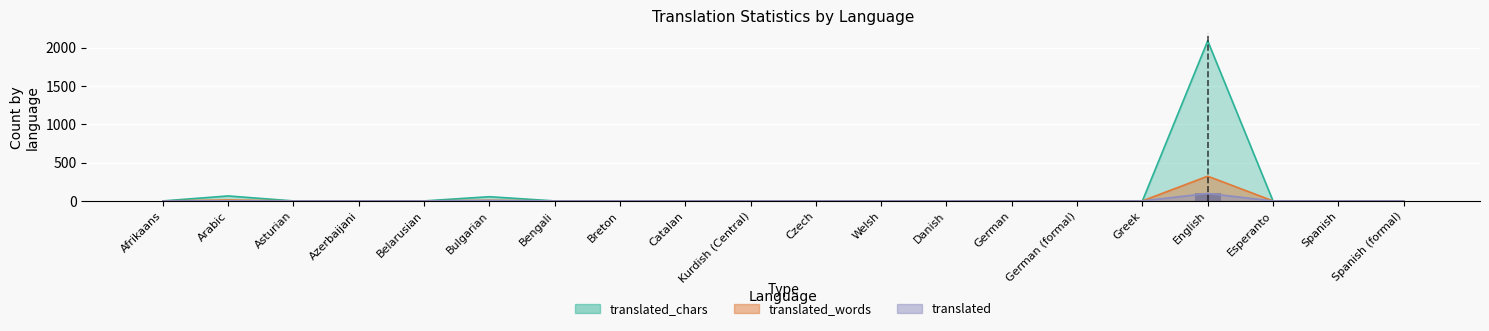

What is the average value of the translated series?

5